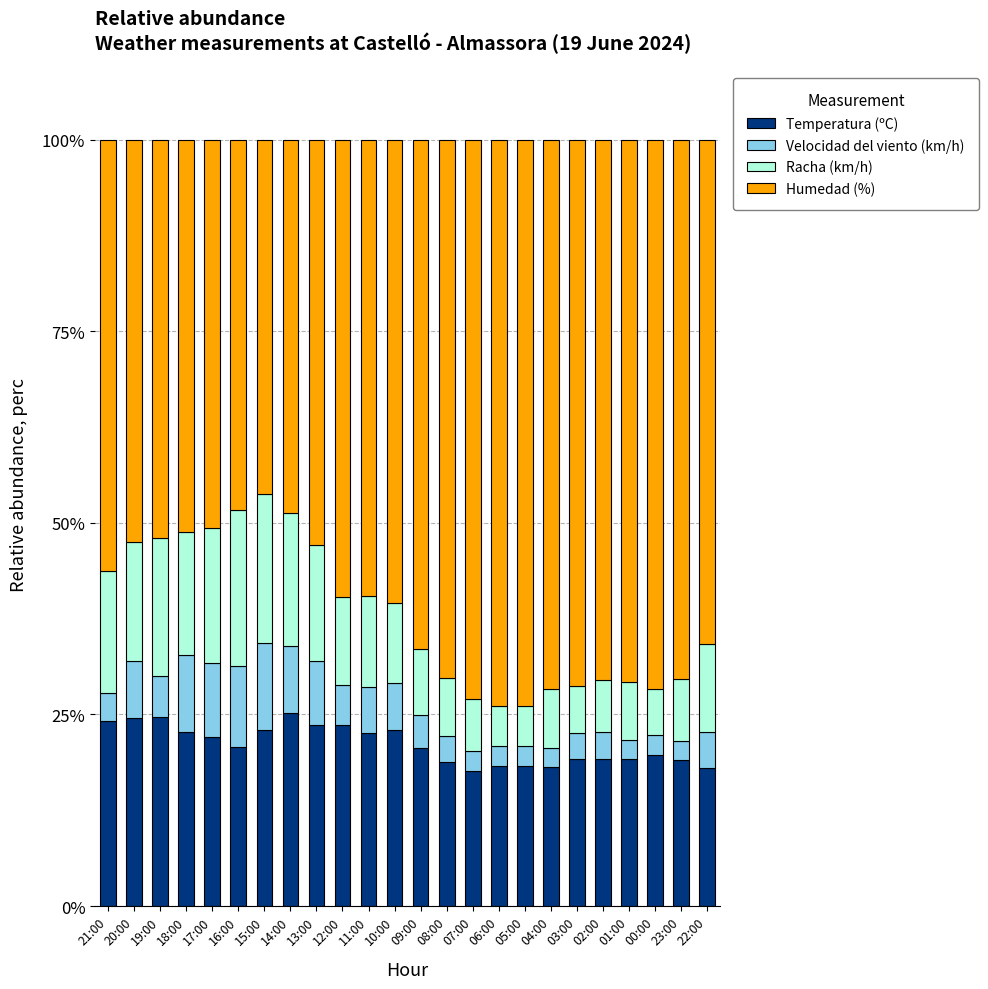

What is the total value across all series at 22:00?

100.0